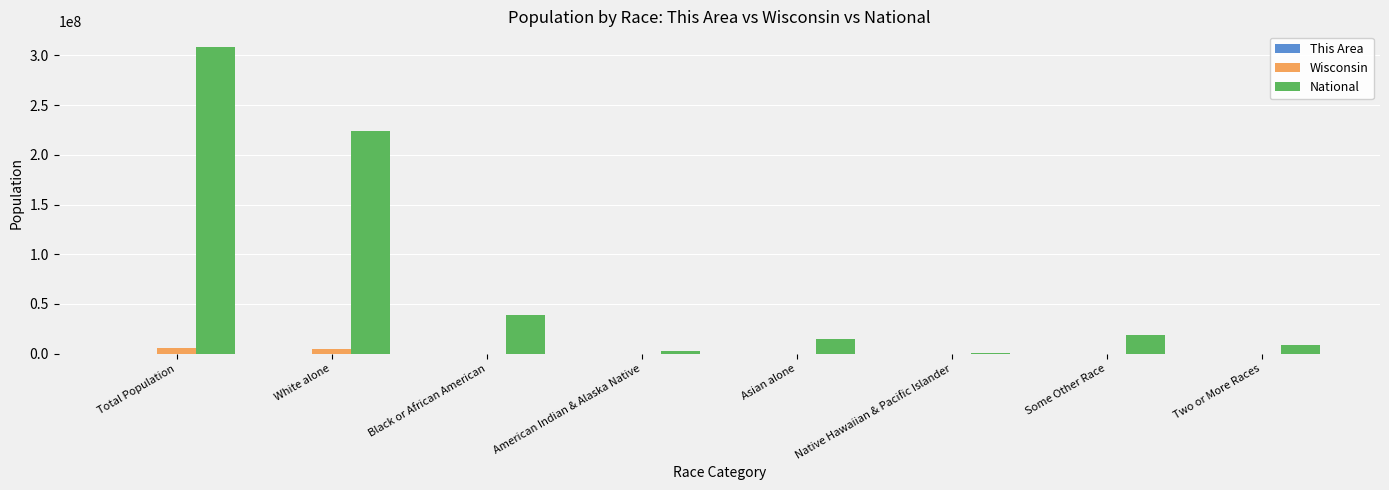

How many series are shown in this chart?

3